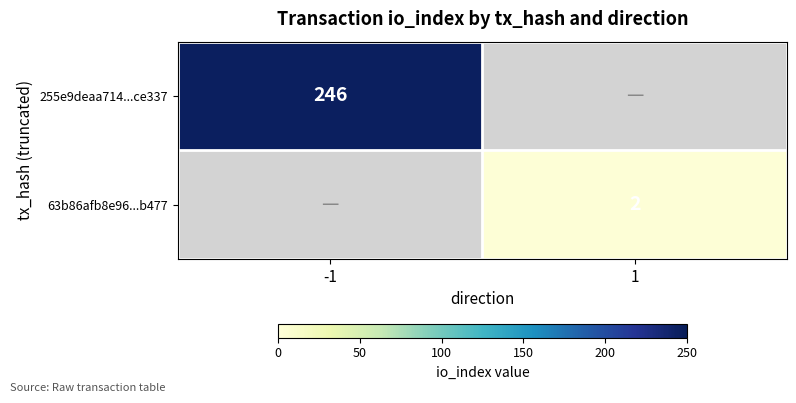

Is the value of 63b86afb8e96...b477 at 1 greater than the value of 255e9deaa714...ce337 at -1?

No